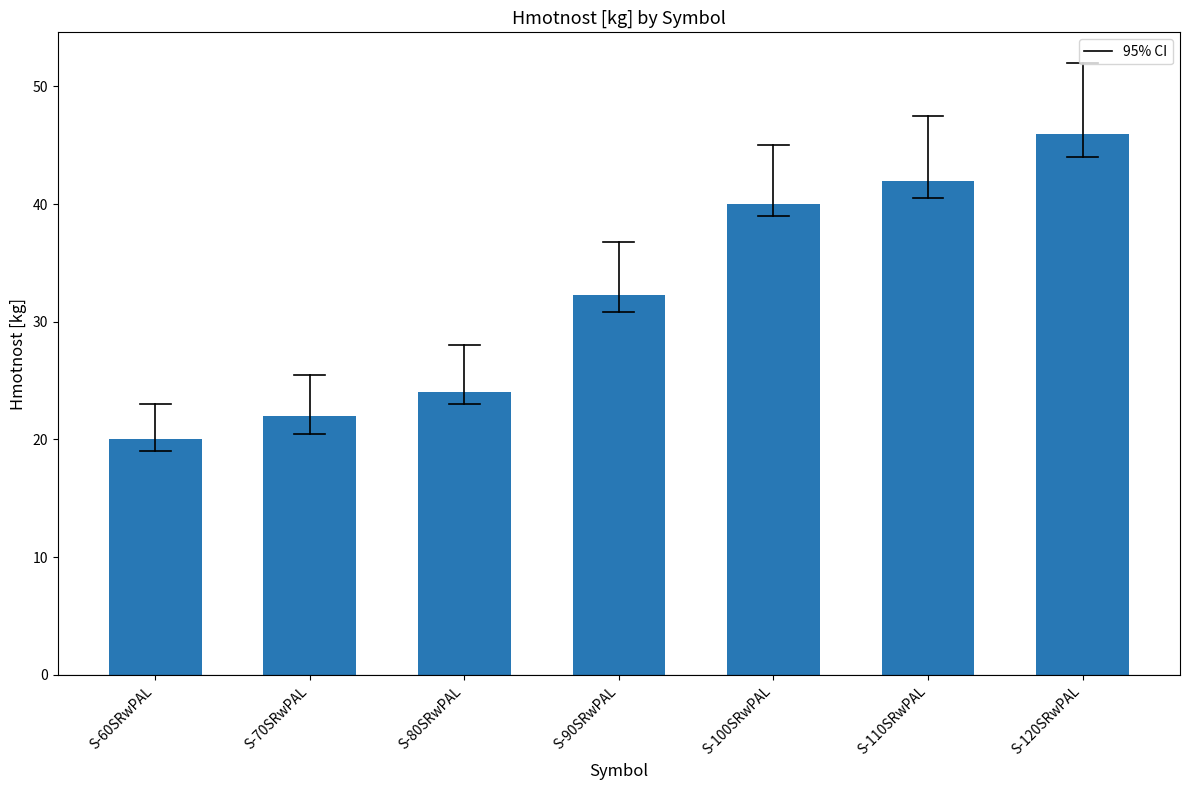

Between S-110SRwPAL and S-120SRwPAL, which is larger?

S-120SRwPAL